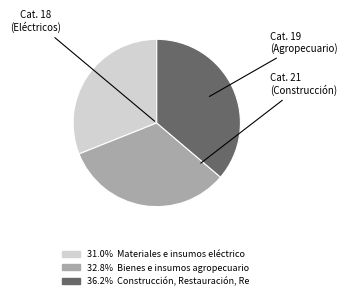

Does any single category account for the majority?

No